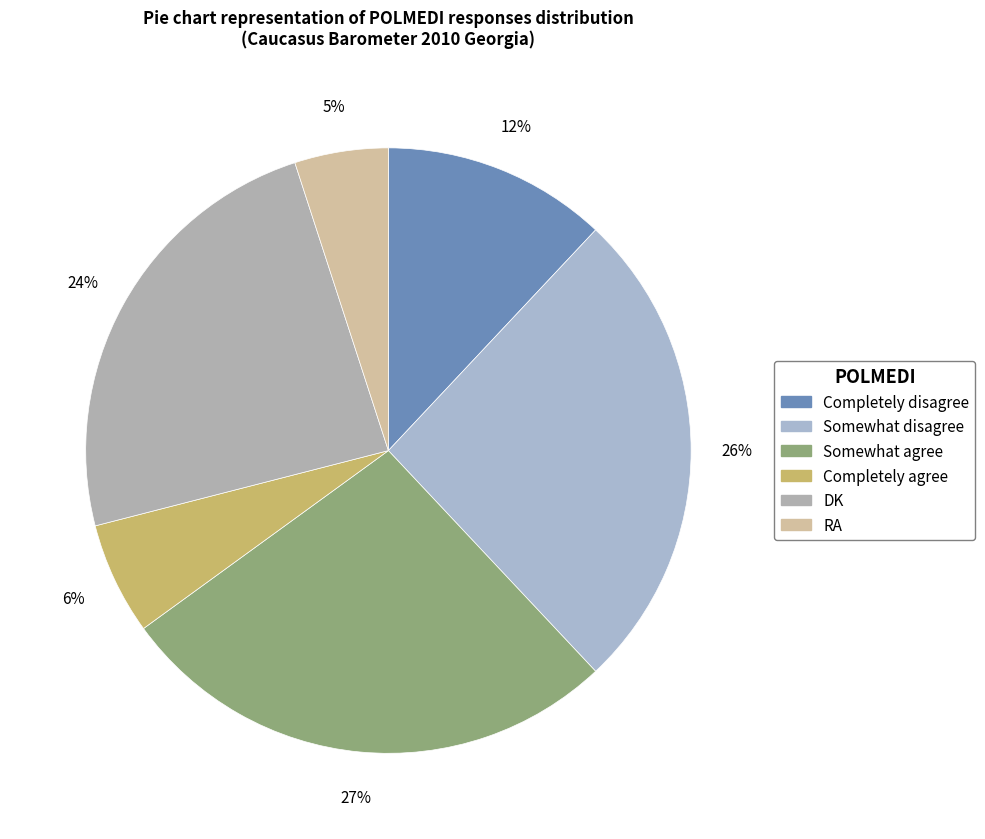

Which slice is the smallest?

RA